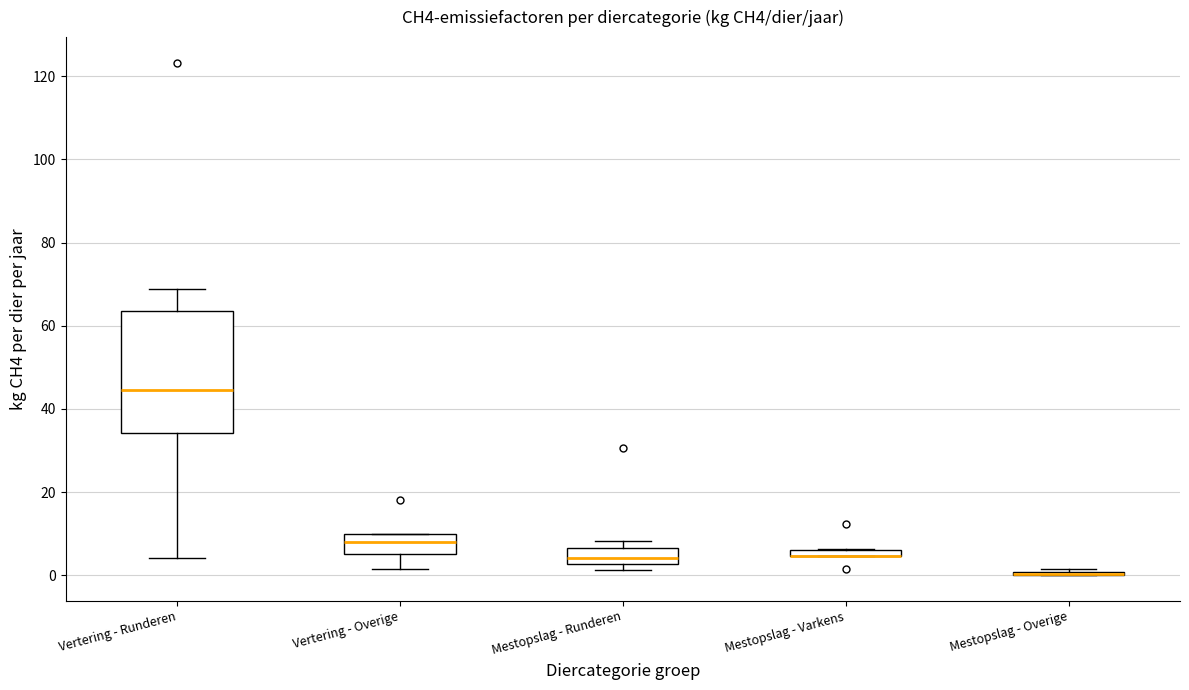

Comparing the boxes themselves (not the whiskers), which one is the tallest?

Vertering - Runderen